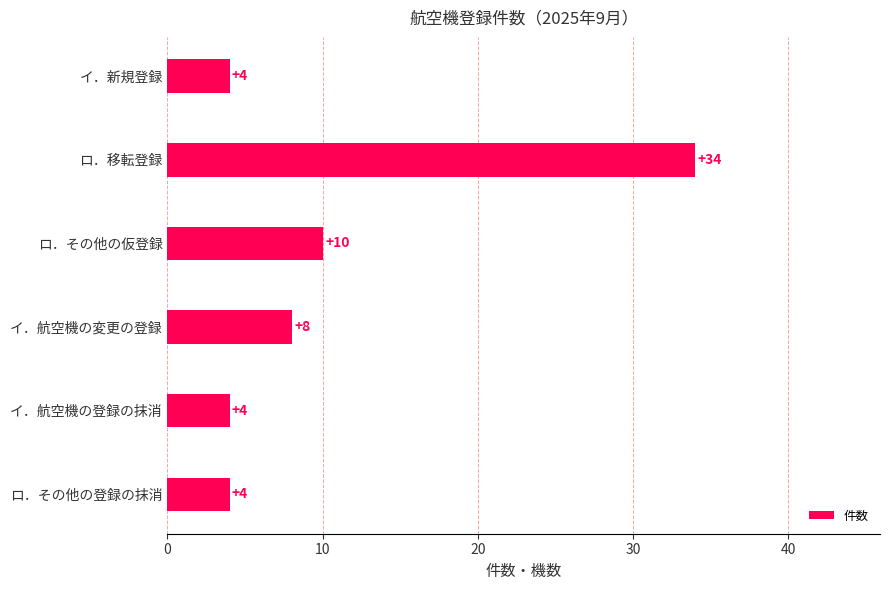

Are the bars horizontal?

Yes